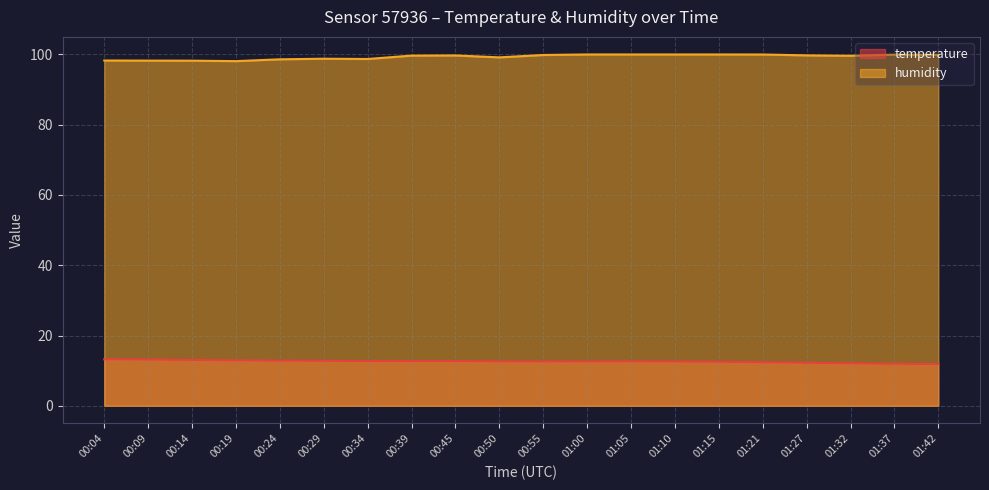

How many data points in temperature are above 12?

18